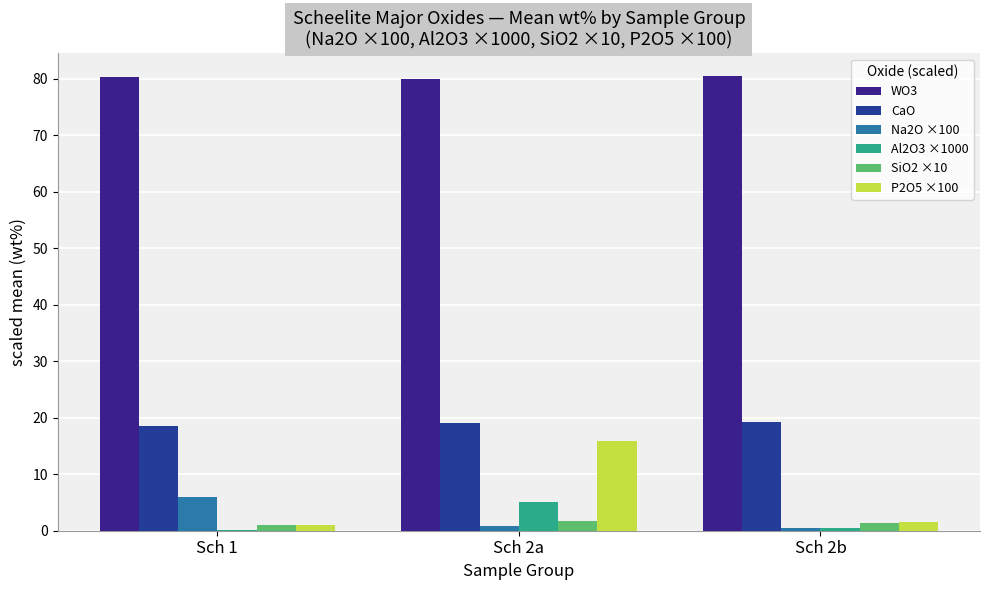

What is the difference between the SiO2 ×10 values at Sch 1 and Sch 2a?

0.7